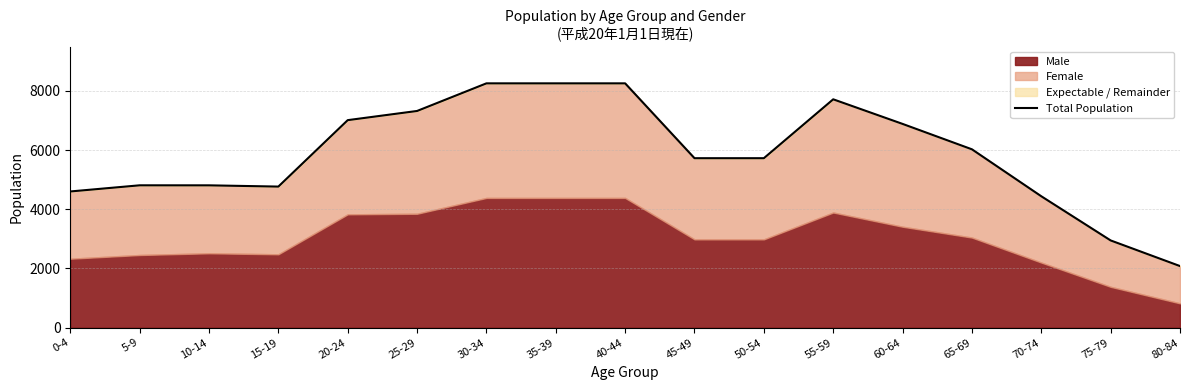

Between 10-14 and 75-79, which is larger?

10-14